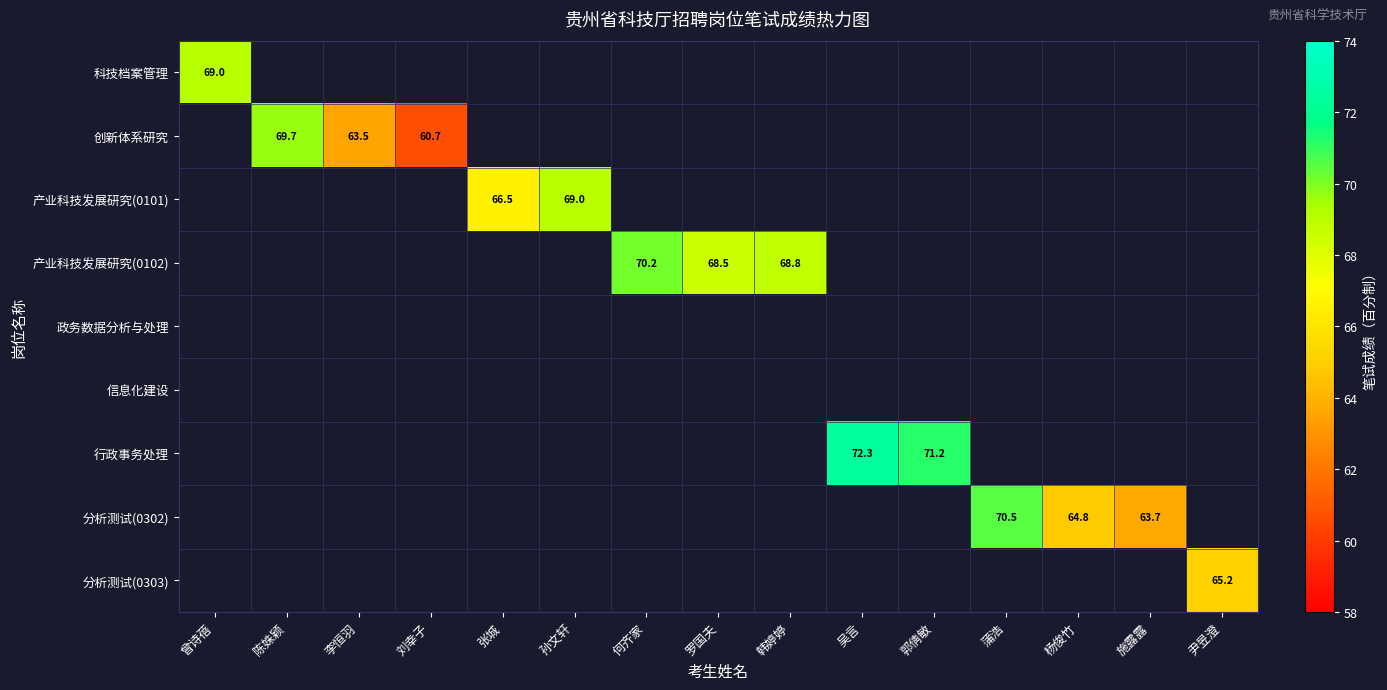

What is the lowest value of the 科技档案管理 series?

69.0